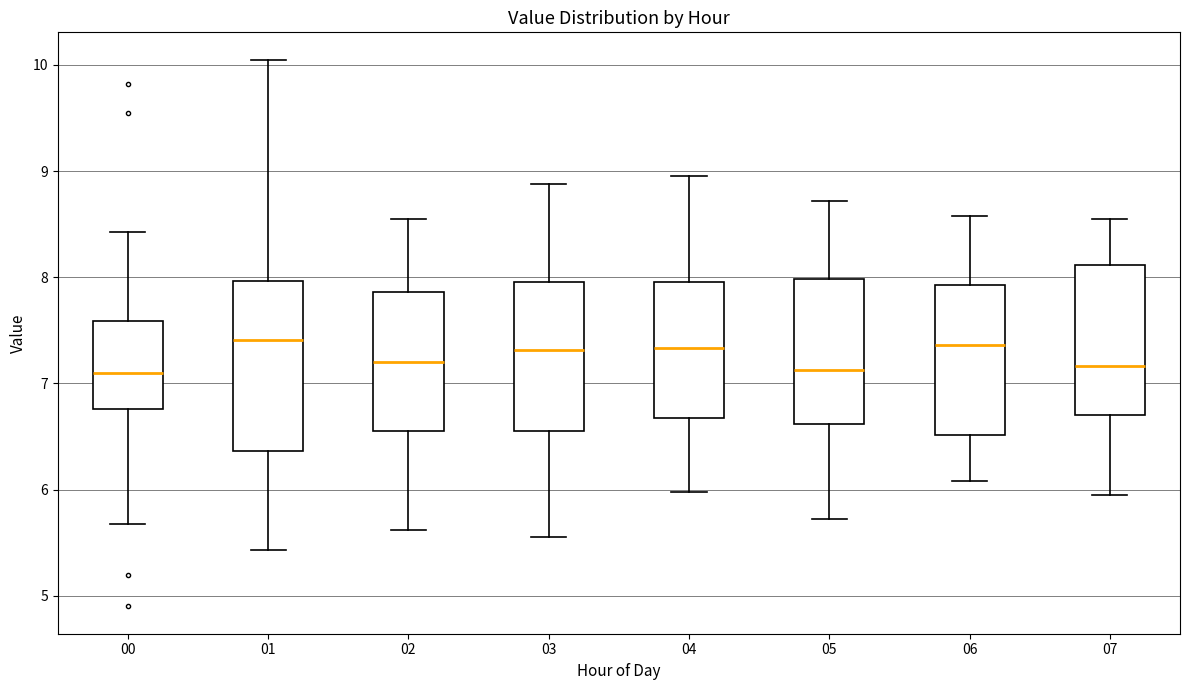

Comparing the boxes themselves (not the whiskers), which one is the tallest?

01